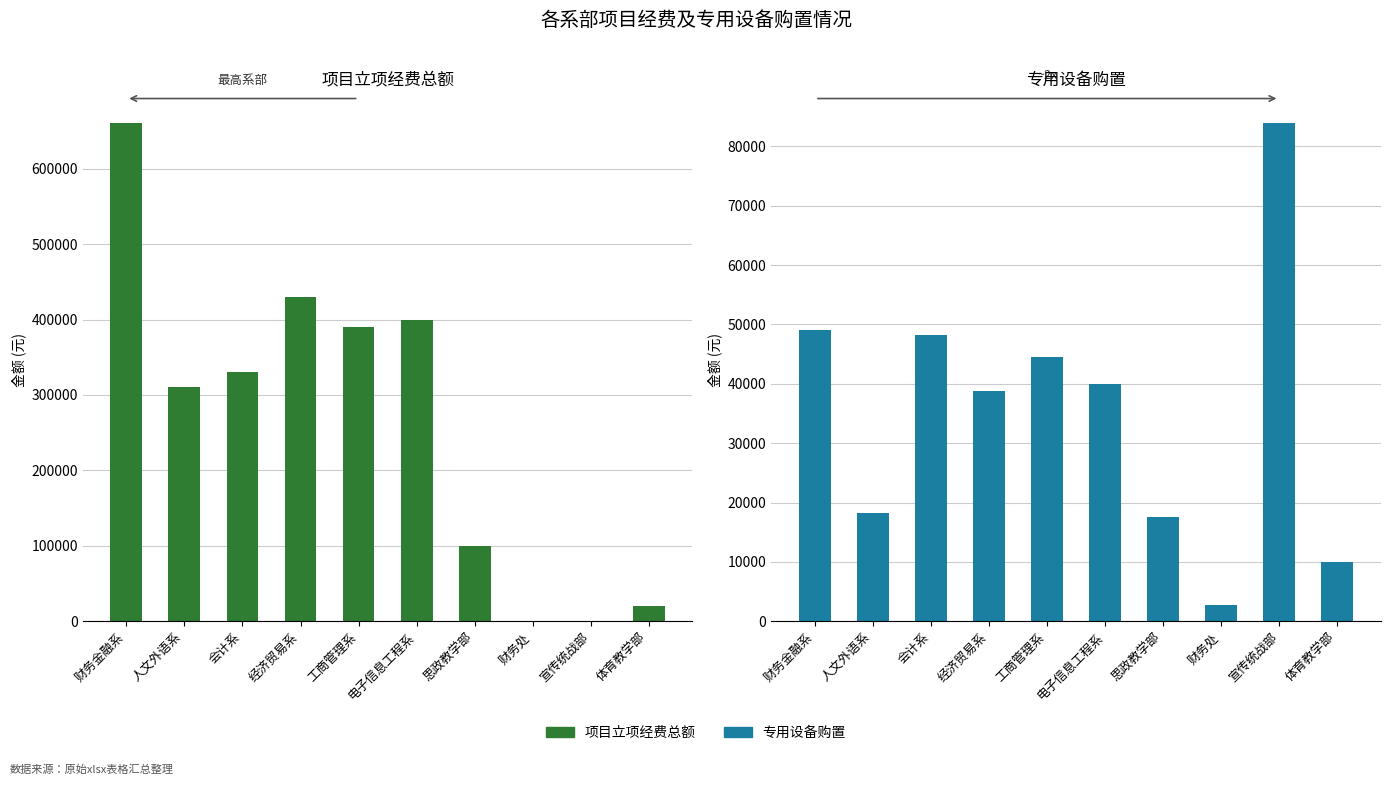

What is the approximate value of 项目立项经费总额 at 工商管理系, to the nearest 10?

390000